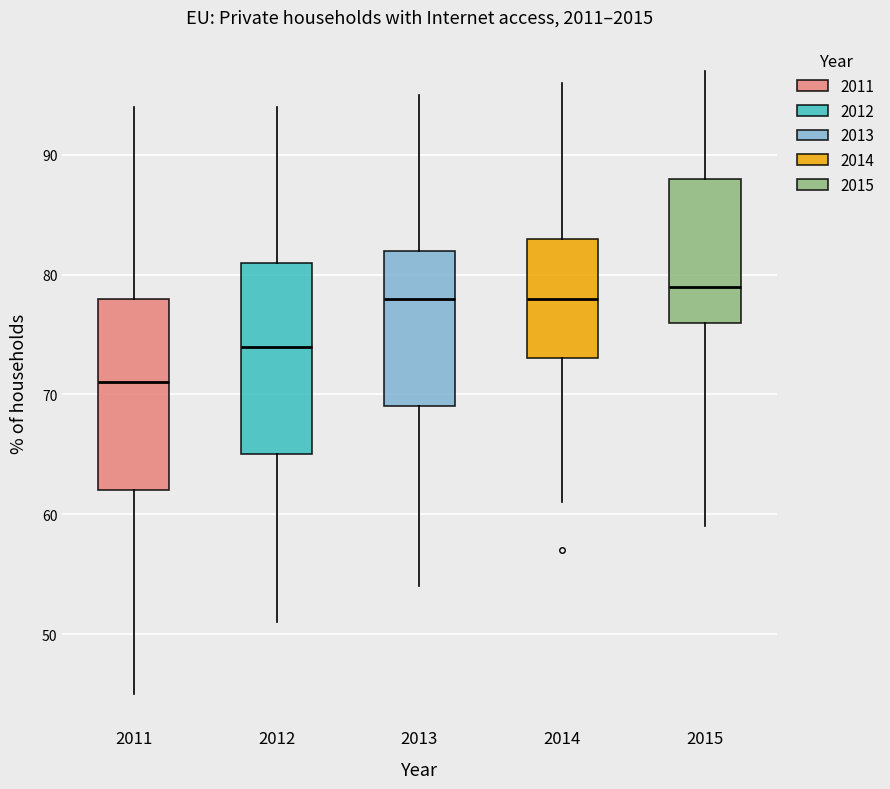

Which box has the lowest median line?

2011